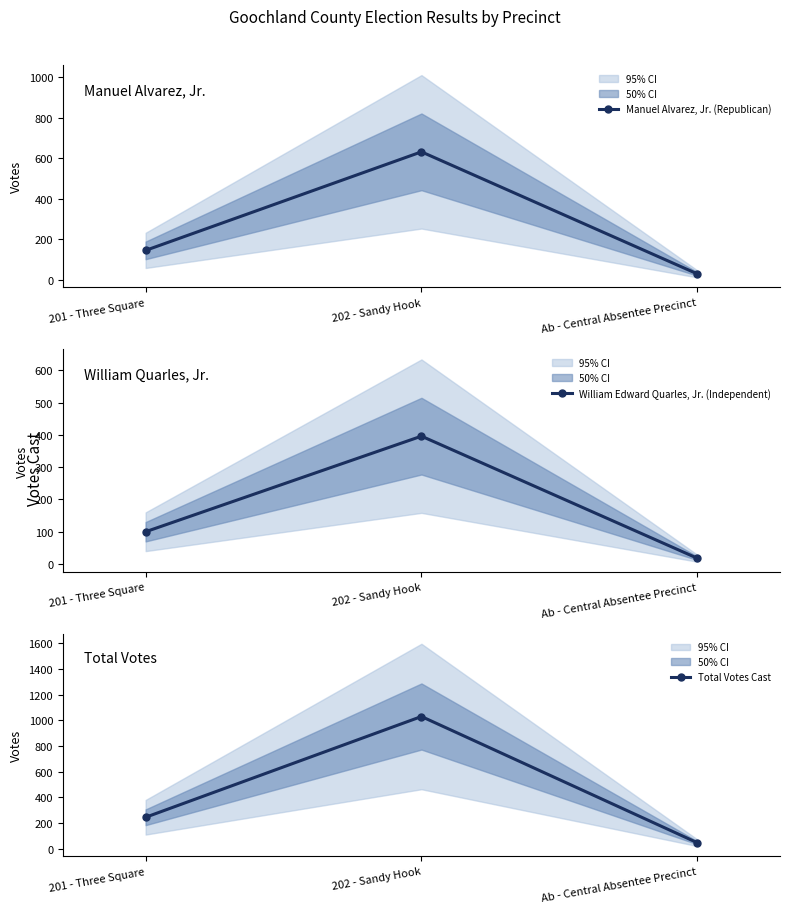

Is this an area chart (filled region under the line)?

No